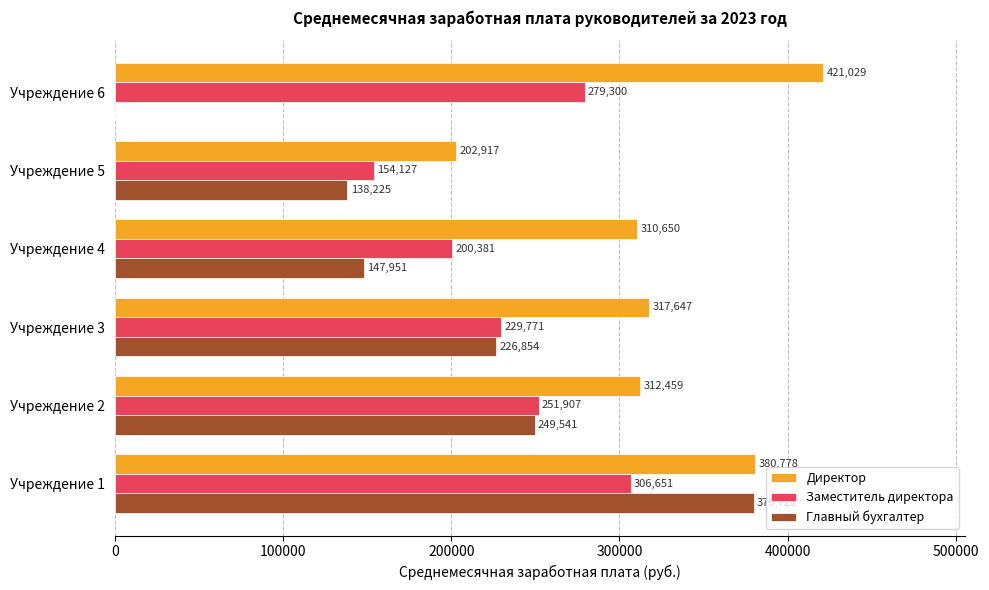

What is the average value of the Заместитель директора series?

237023.0